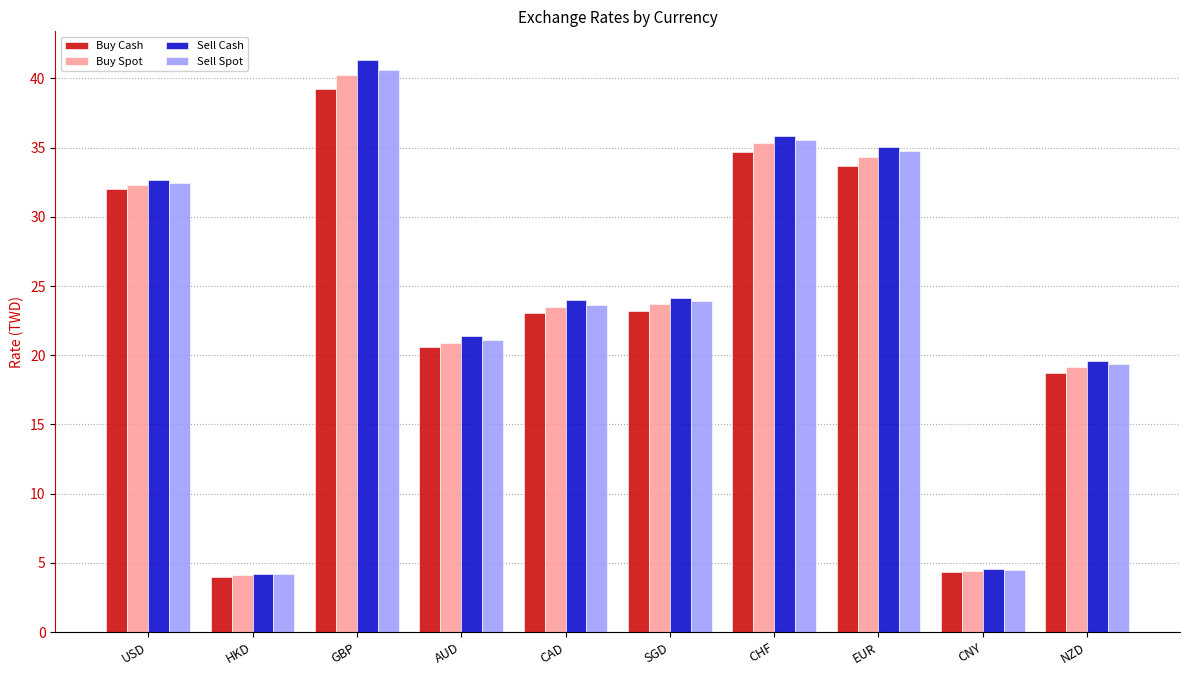

Is the value of Buy Spot at SGD greater than the value of Sell Cash at USD?

No